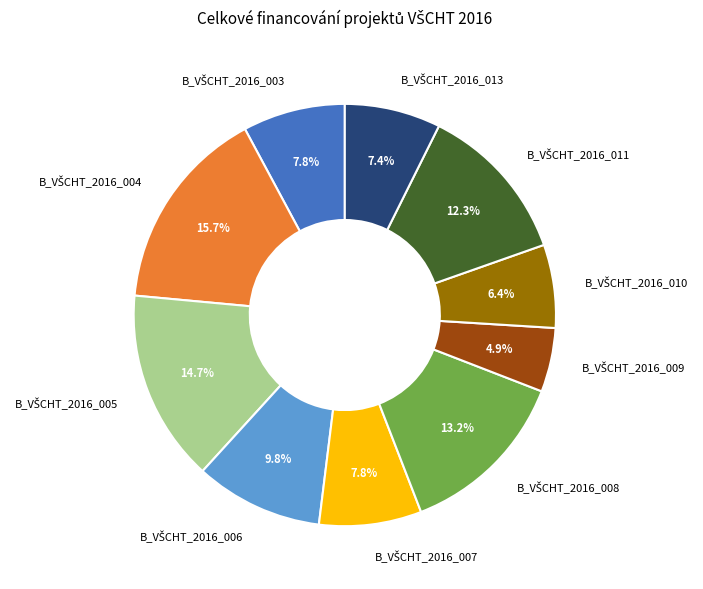

To the nearest percent, what is the difference between the largest and smallest slice percentages?

11%